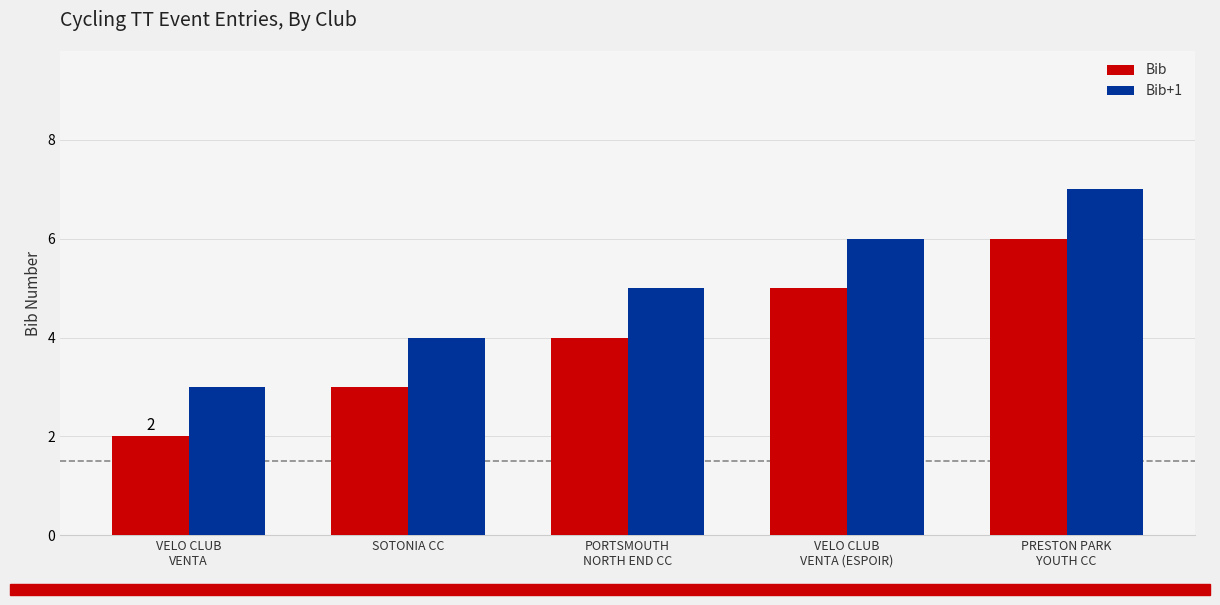

What is the minimum value for Bib+1?

3